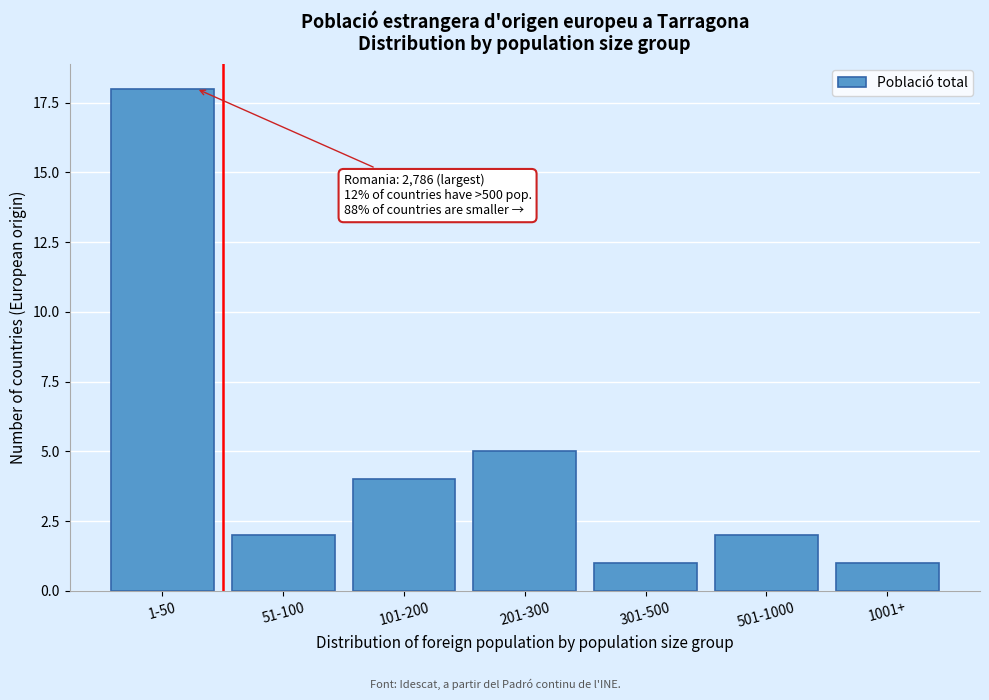

Reading left to right, what are all the values shown in this chart?

18	2	4	5	1	2	1